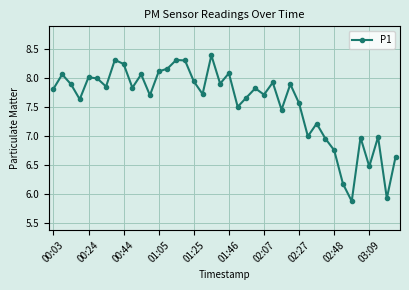

True or false: there are more than 0 points higher than both neighbors.

True